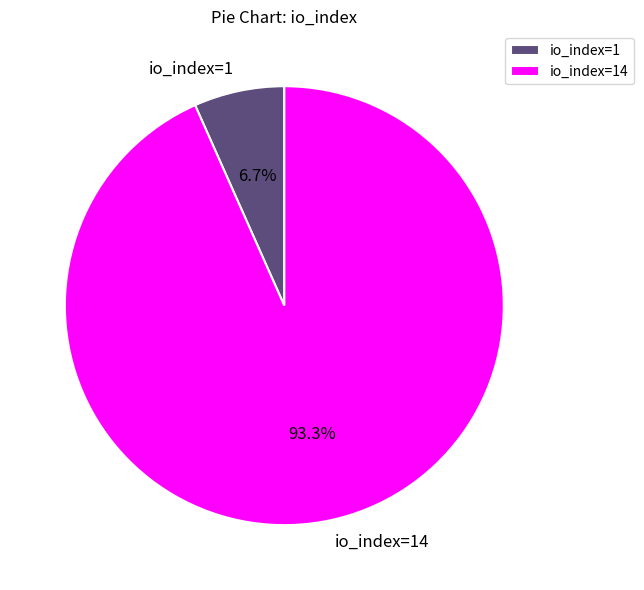

Combined, do io_index=14 and io_index=1 account for over 50%?

Yes